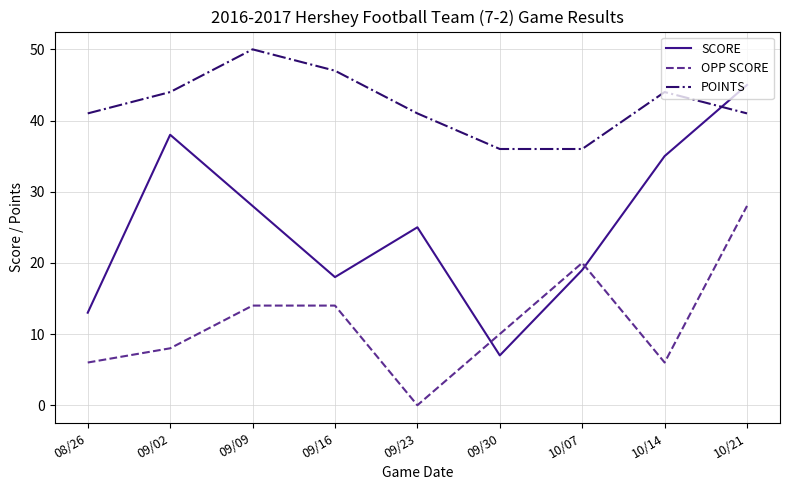

At which category does the chart reach its minimum across all series?

09/23